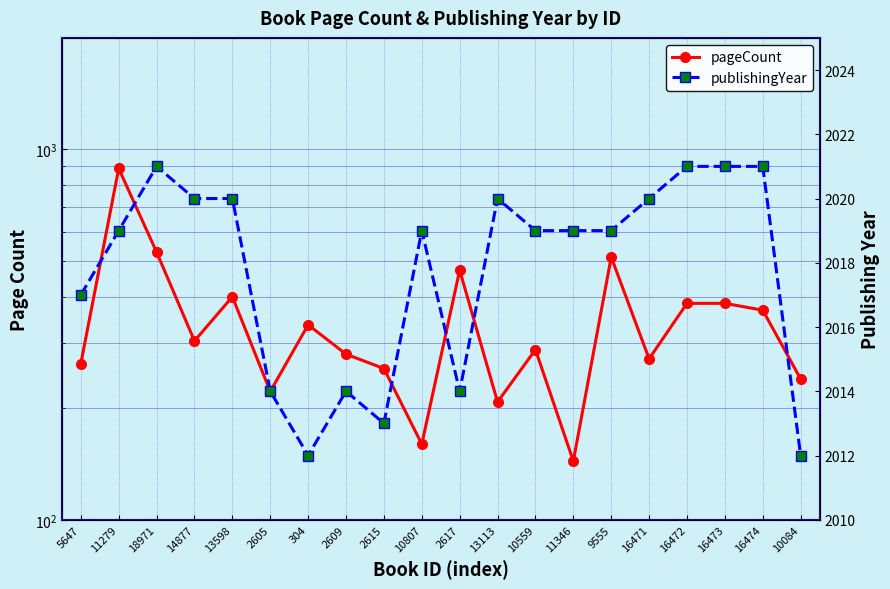

What is the maximum value shown in the chart?

2021